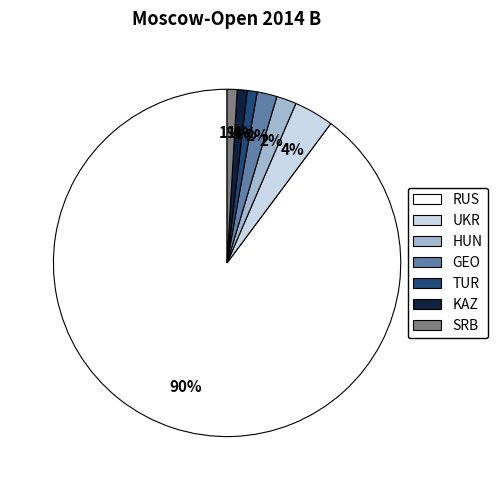

The KAZ slice represents 11% of the pie. True or false?

False